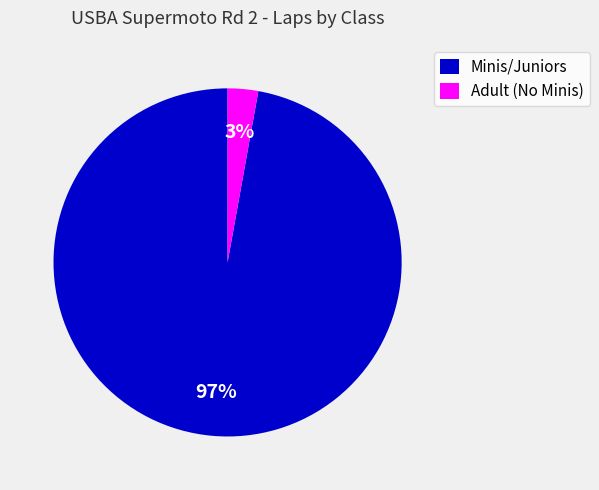

Is it true that Adult (No Minis) is 3% of the pie?

True